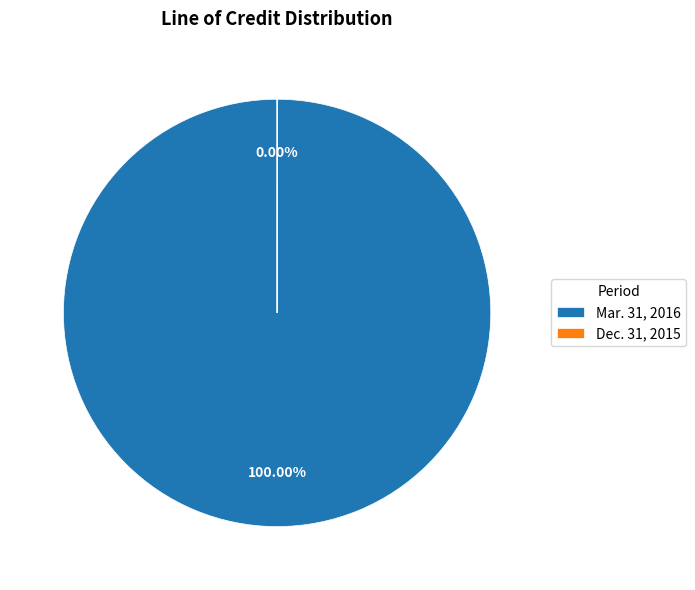

How many segments does this pie chart have?

2